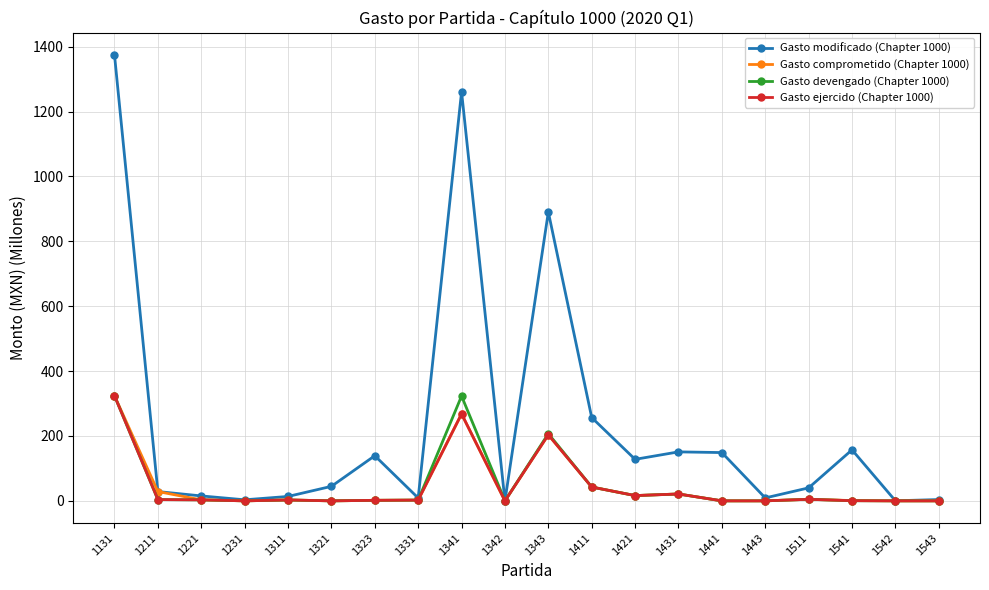

What is the difference between the maximum and second lowest values in the Gasto comprometido (Chapter 1000) series?

324.1